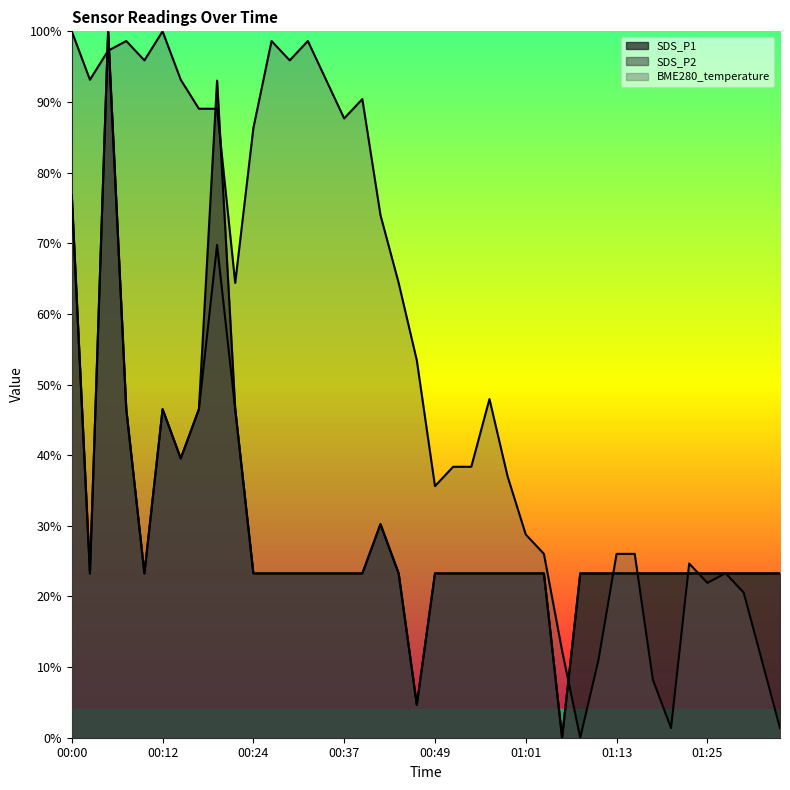

How many values in SDS_P1 are above zero?

39